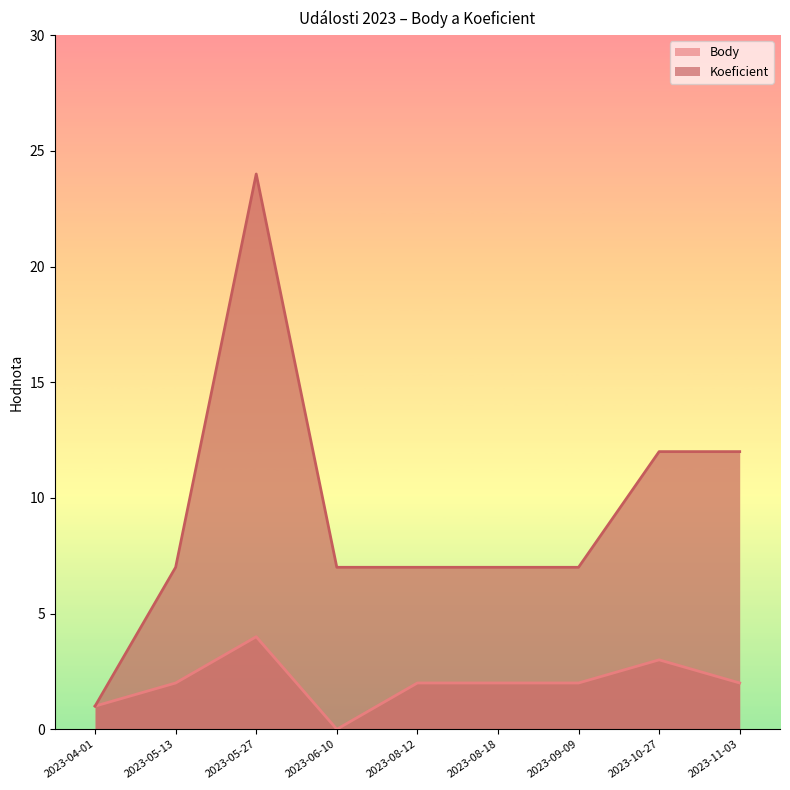

What position from the left is 2023-05-13?

2